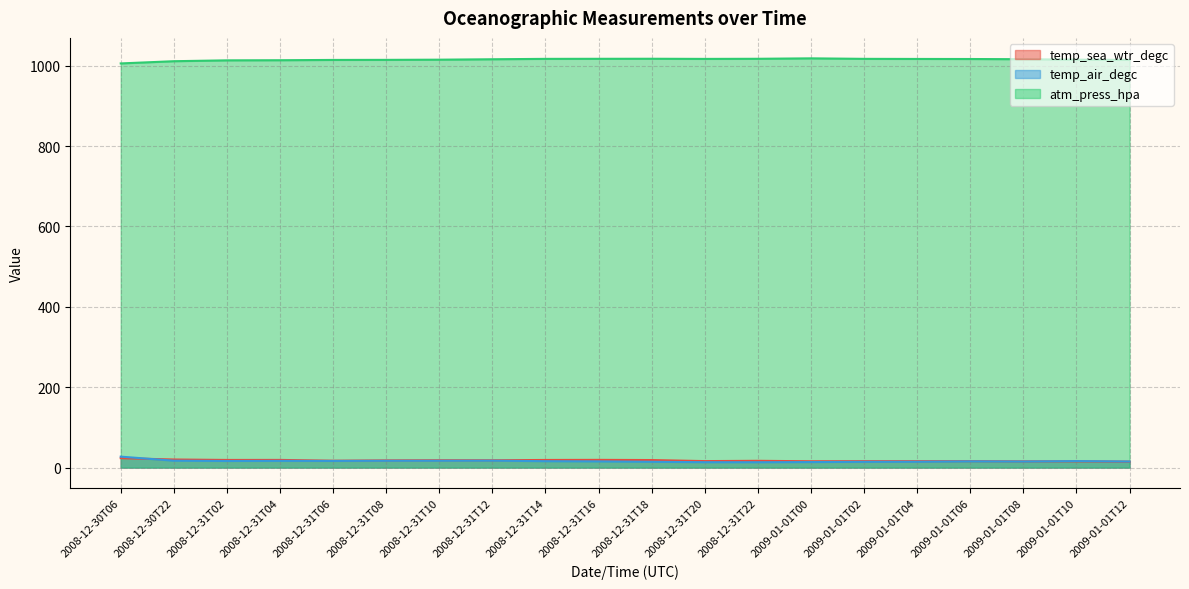

True or false: temp_air_degc and atm_press_hpa cross at least once.

False